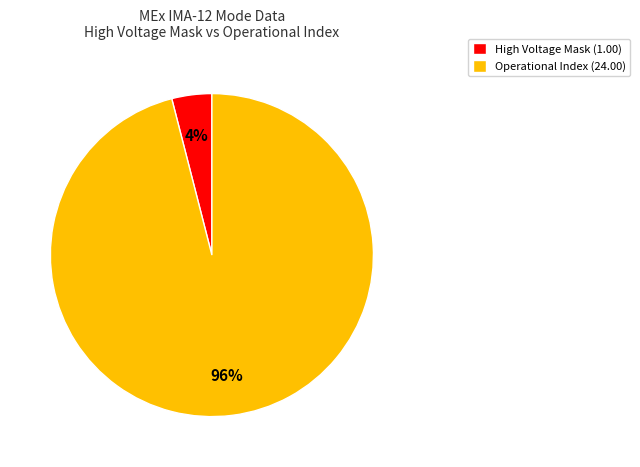

Approximately how many times larger is the value at Operational Index (24.00) compared to High Voltage Mask (1.00)?

24.0